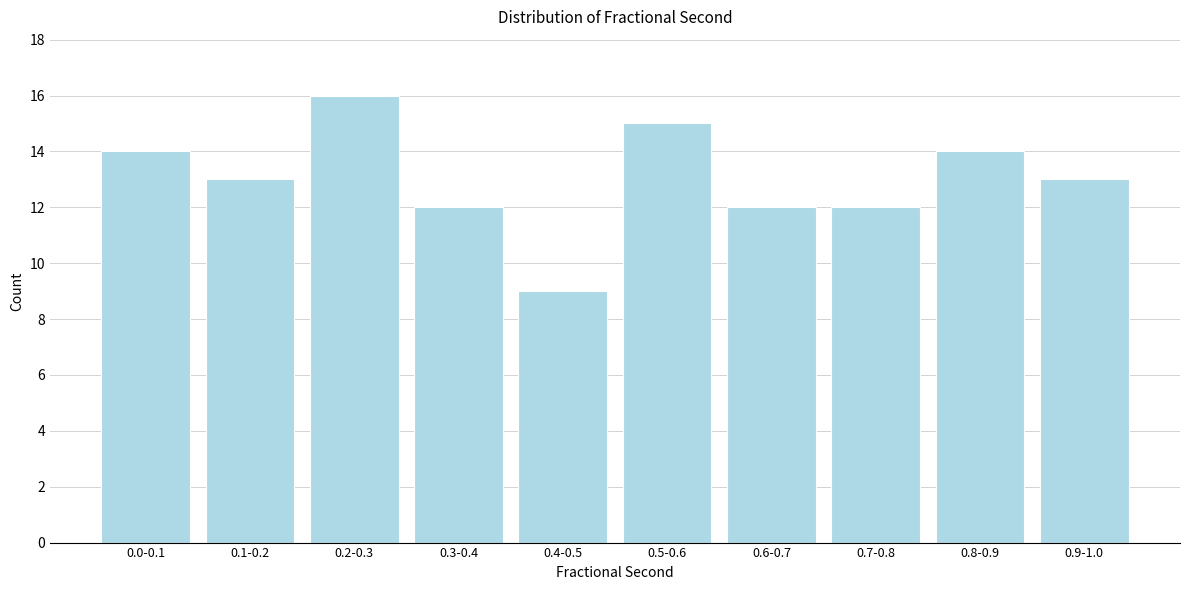

Reading left to right, list all the values displayed in this chart.

0.0-0.1=14	0.1-0.2=13	0.2-0.3=16	0.3-0.4=12	0.4-0.5=9	0.5-0.6=15	0.6-0.7=12	0.7-0.8=12	0.8-0.9=14	0.9-1.0=13